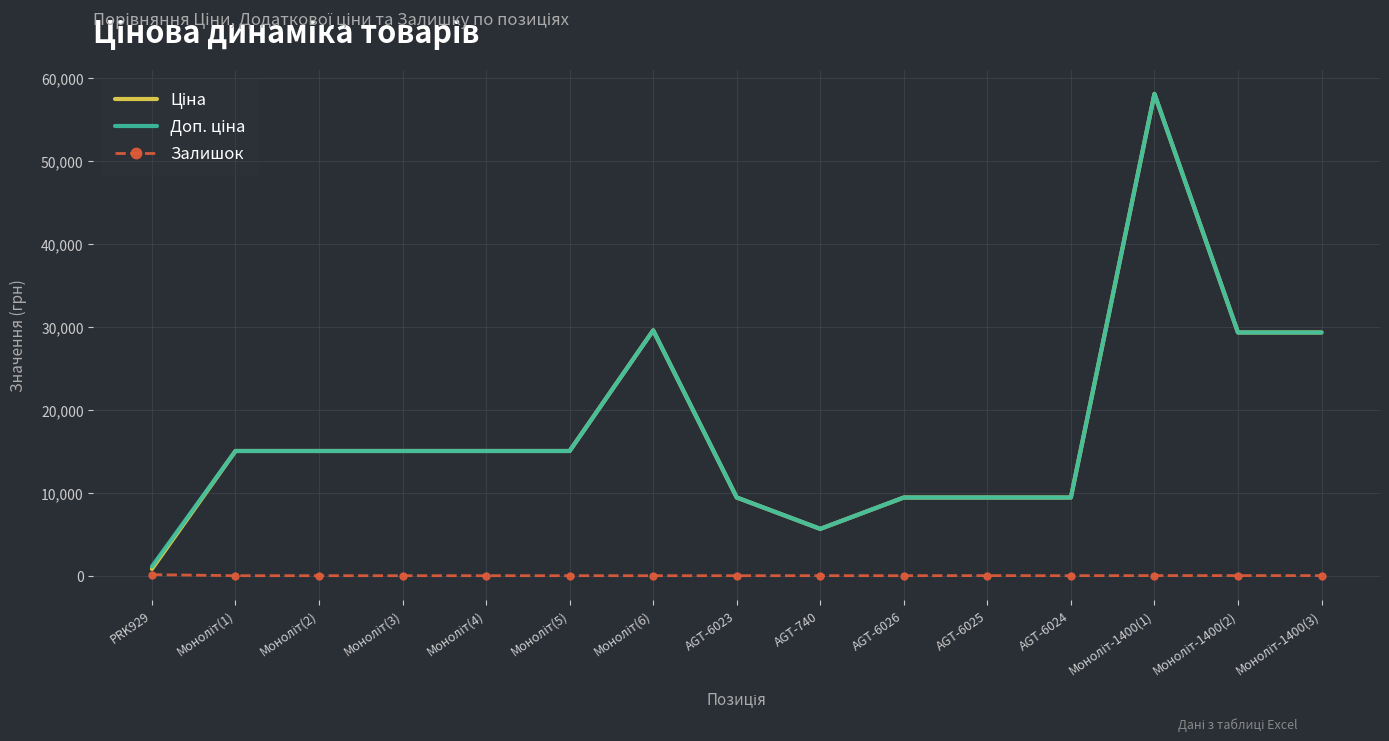

What is the spread (max minus min) of values at AGT-6024?

9416.9